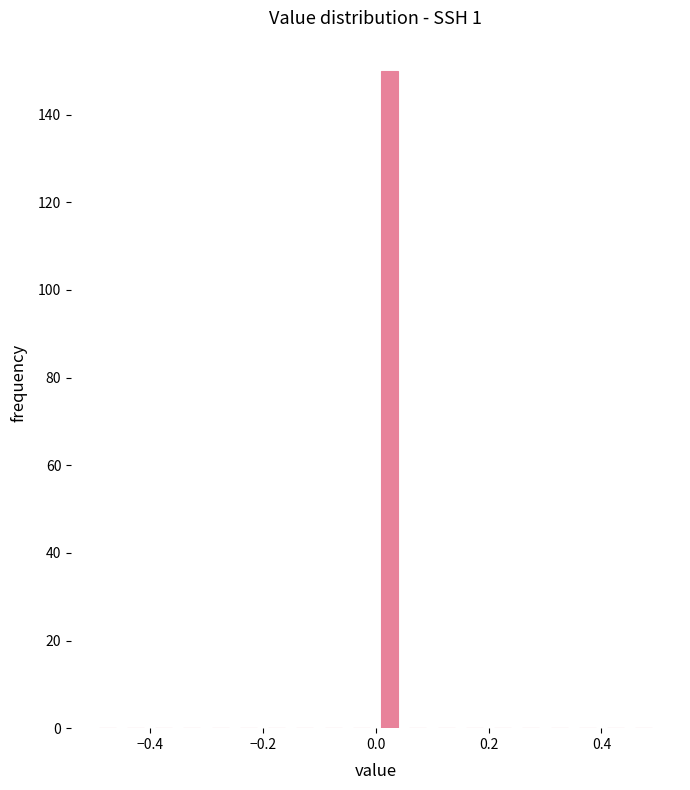

Read against the x-axis, roughly where is the centre of the tallest bar?

0.02